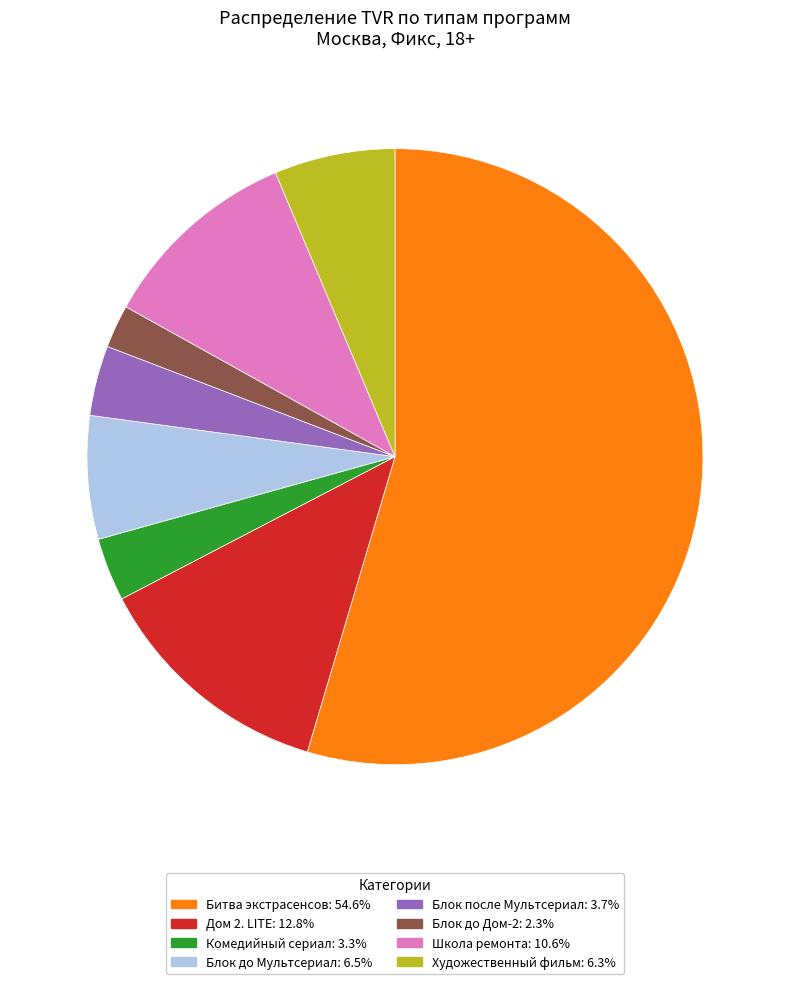

Does any single category account for the majority?

Yes